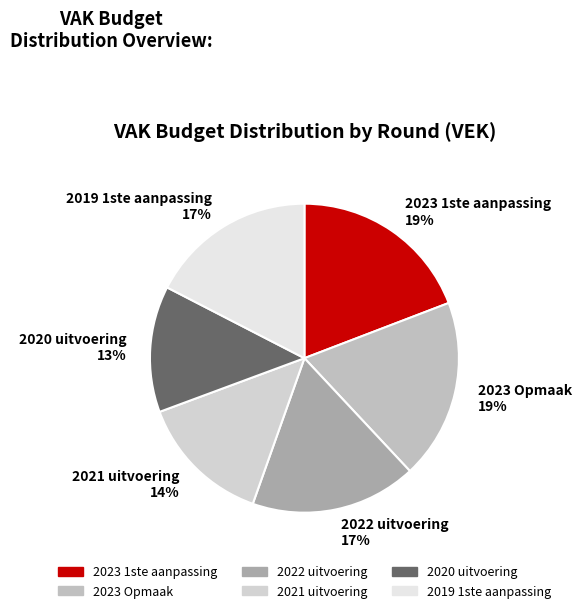

The 2023 Opmaak slice represents 19% of the pie. True or false?

True